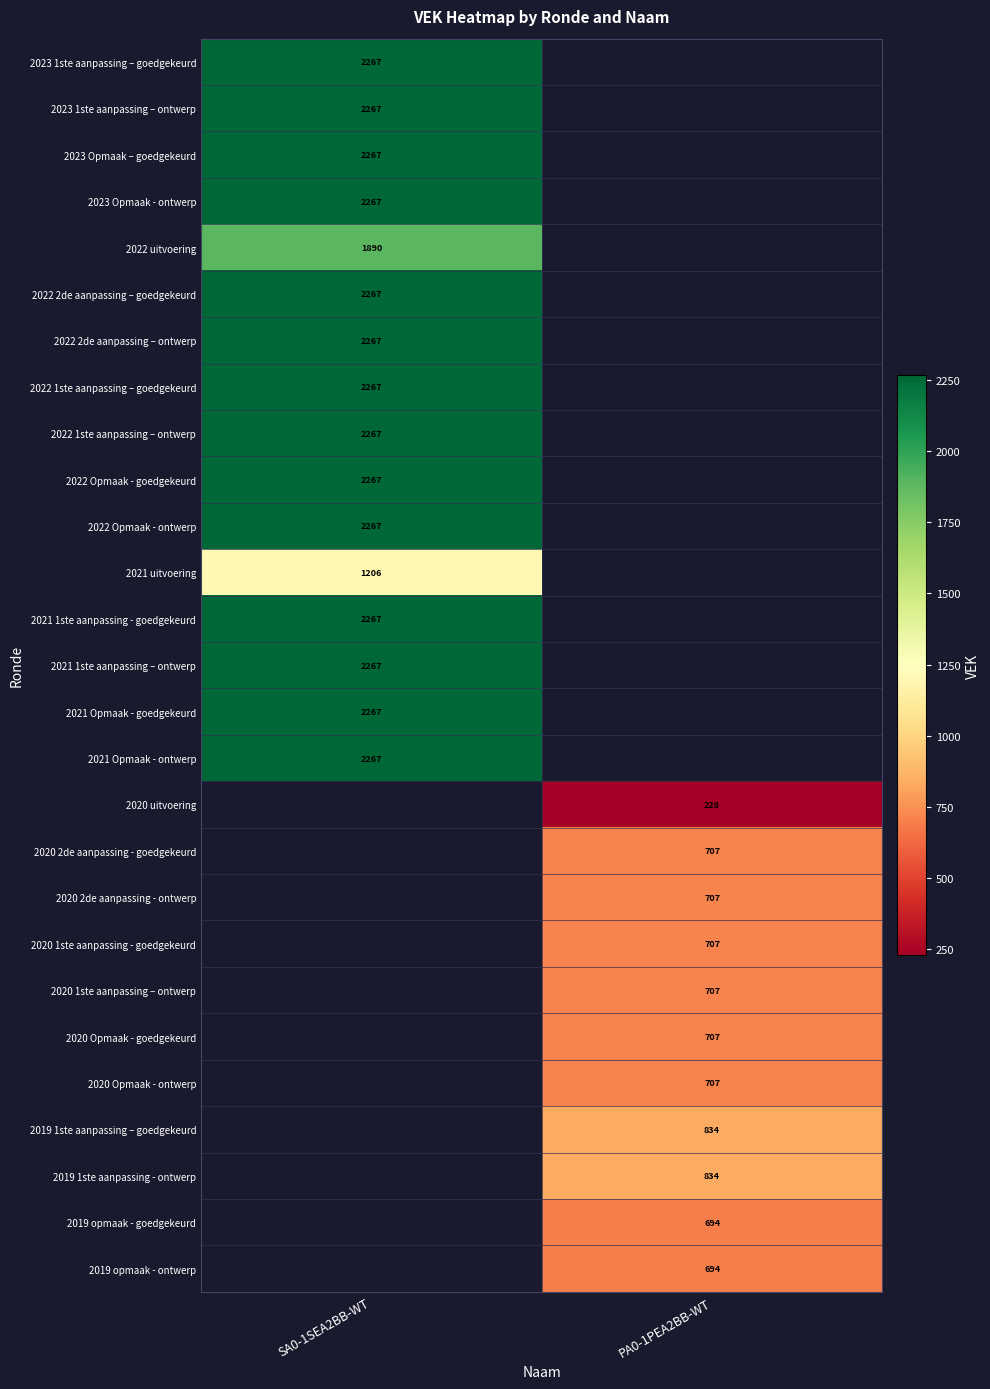

Is it true that 2020 Opmaak - ontwerp equals 1109 at PA0-1PEA2BB-WT?

False